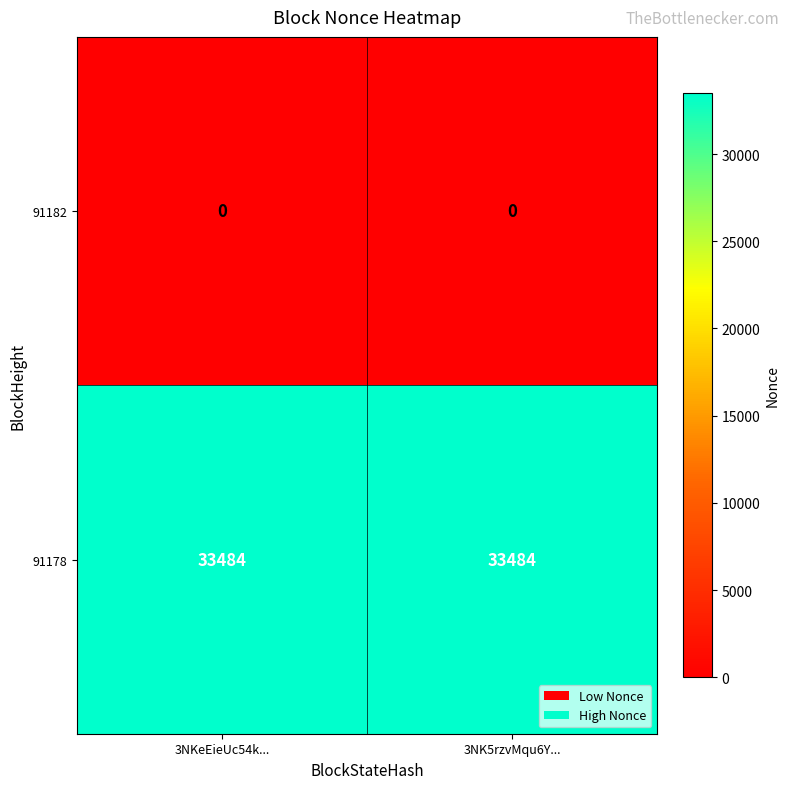

Reading left to right, list all the values displayed in this chart.

91182: 3NKeEieUc54k...=0	3NK5rzvMqu6Y...=0
91178: 3NKeEieUc54k...=33484	3NK5rzvMqu6Y...=33484